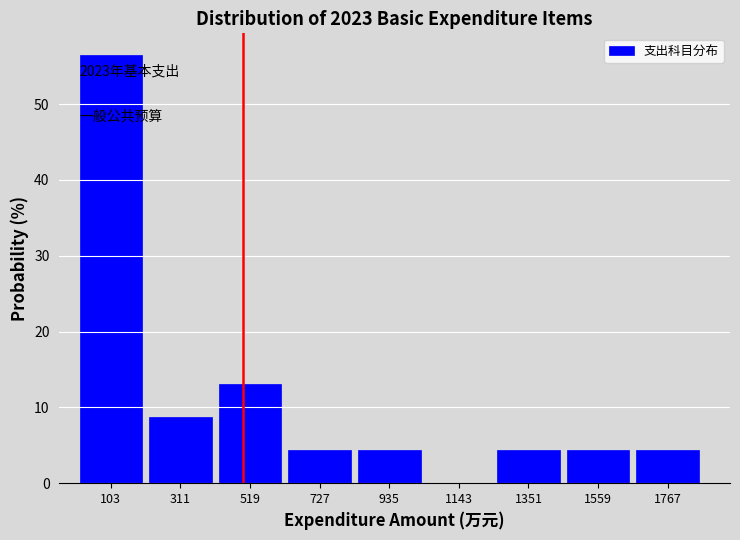

Over which range of the x-axis is the bar tallest?

0 to 200